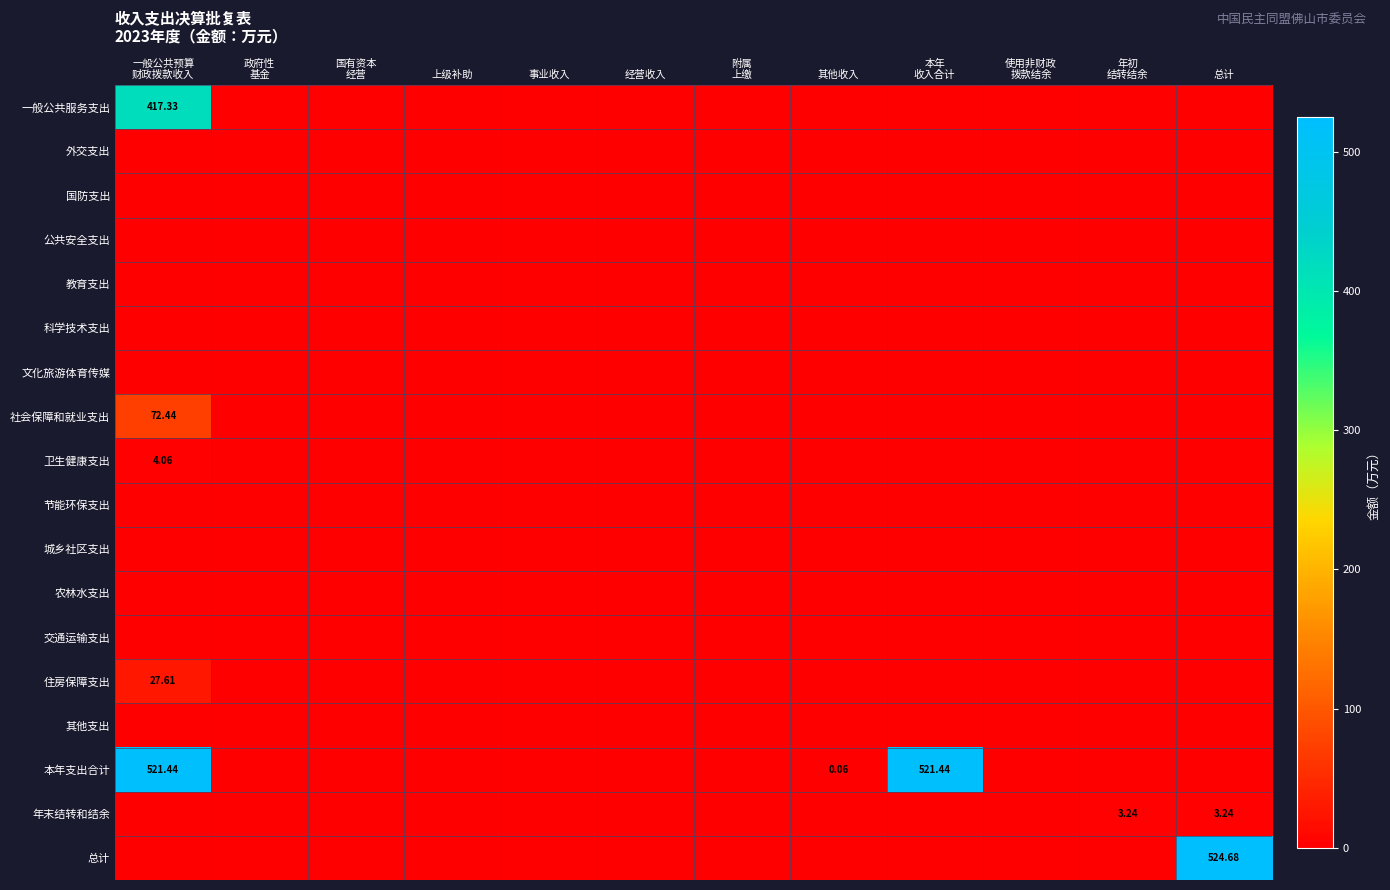

Rank the categories by 国防支出 value from lowest to highest.

一般公共预算 财政拨款收入, 政府性 基金, 国有资本 经营, 上级补助, 事业收入, 经营收入, 附属 上缴, 其他收入, 本年 收入合计, 使用非财政 拨款结余, 年初 结转结余, 总计